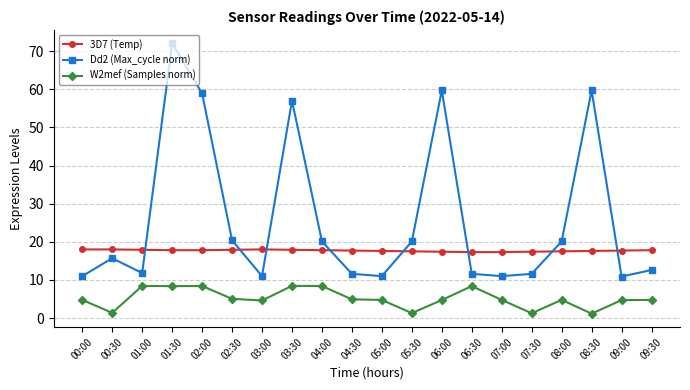

At which category is the sum across all series the highest?

01:30